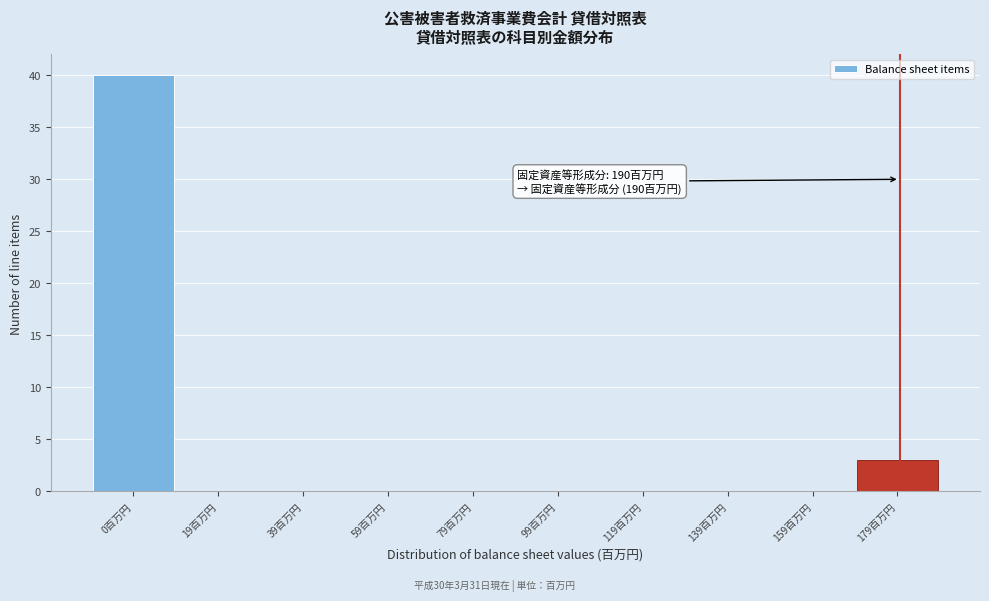

Reading left to right, transcribe all the data shown in this chart.

0百万円=40	19百万円=0	39百万円=0	59百万円=0	79百万円=0	99百万円=0	119百万円=0	139百万円=0	159百万円=0	179百万円=3